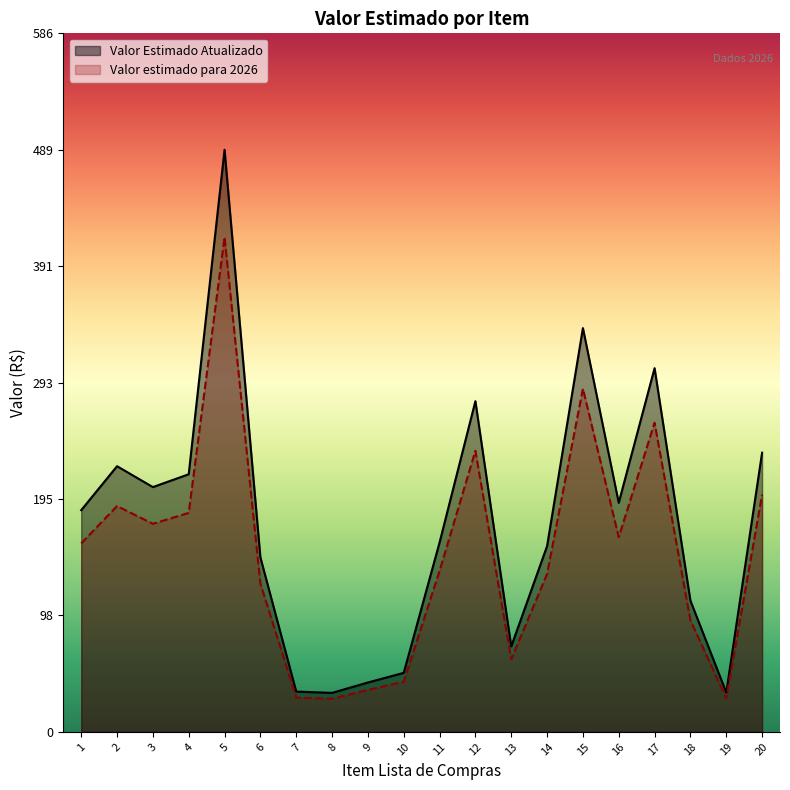

What is the average value of the Valor estimado para 2026 series?

148.9